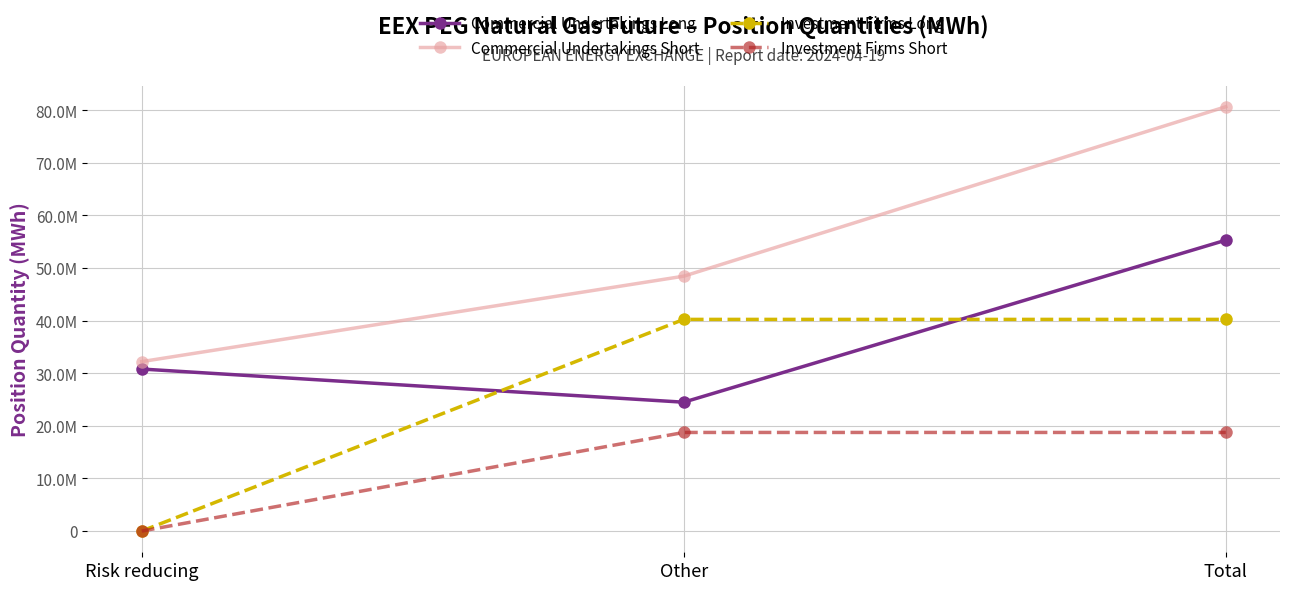

What is the label of the 1st point from the right?

Total